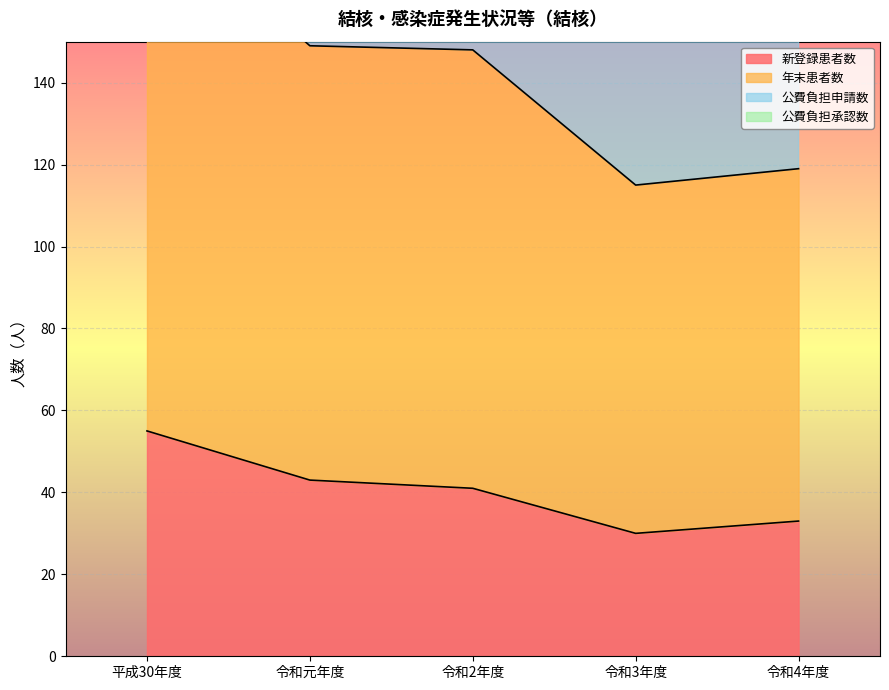

True or false: 公費負担申請数 and 新登録患者数 cross at least once.

False